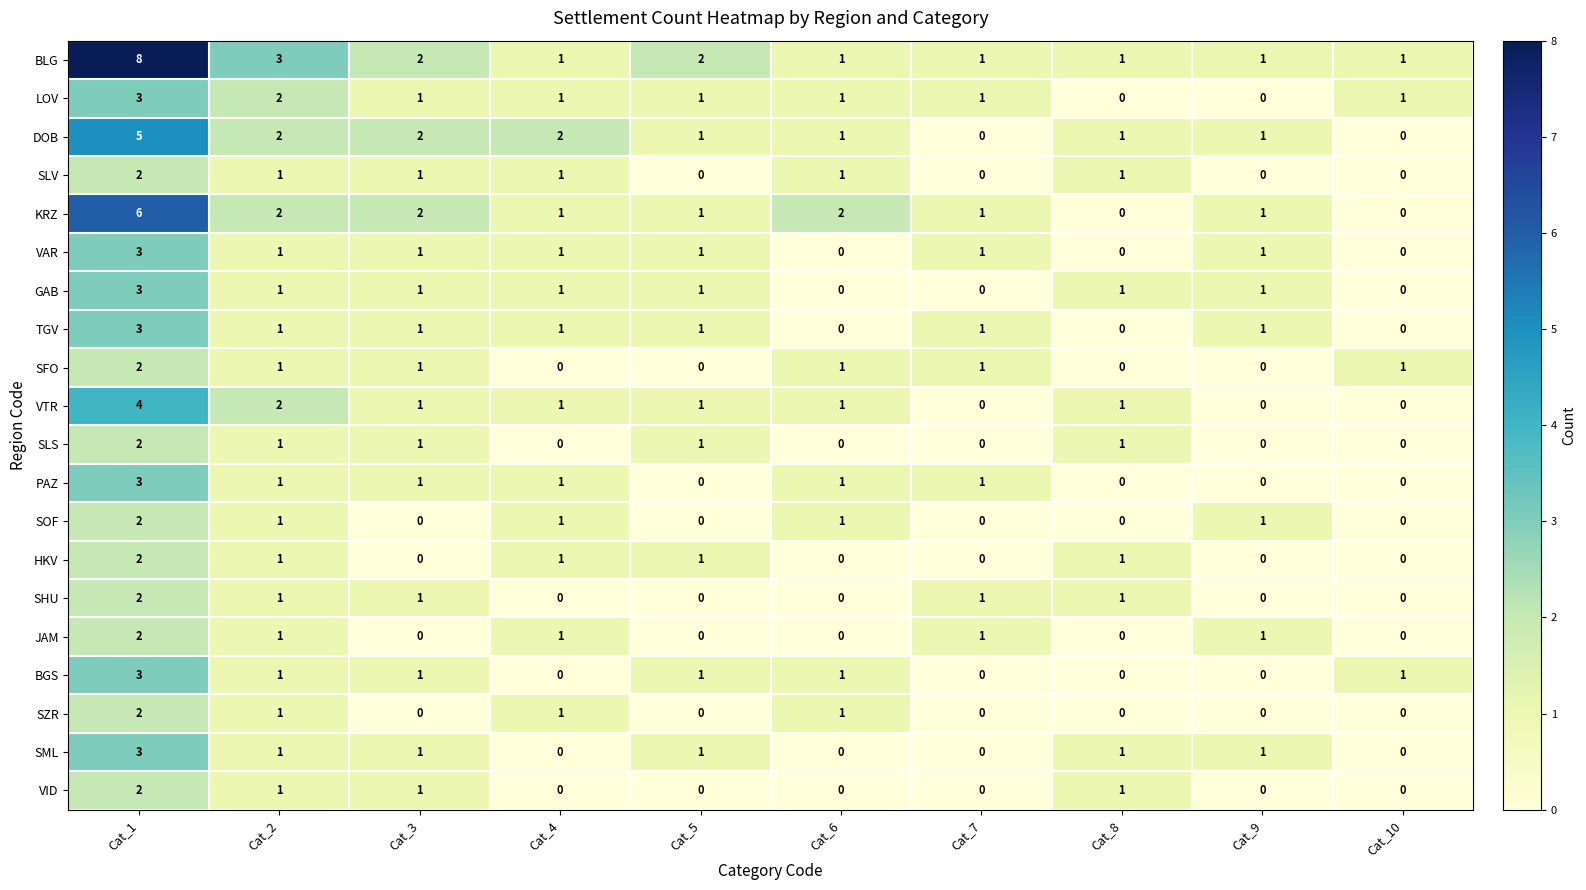

Which series changed the most between Cat_6 and Cat_10?

KRZ